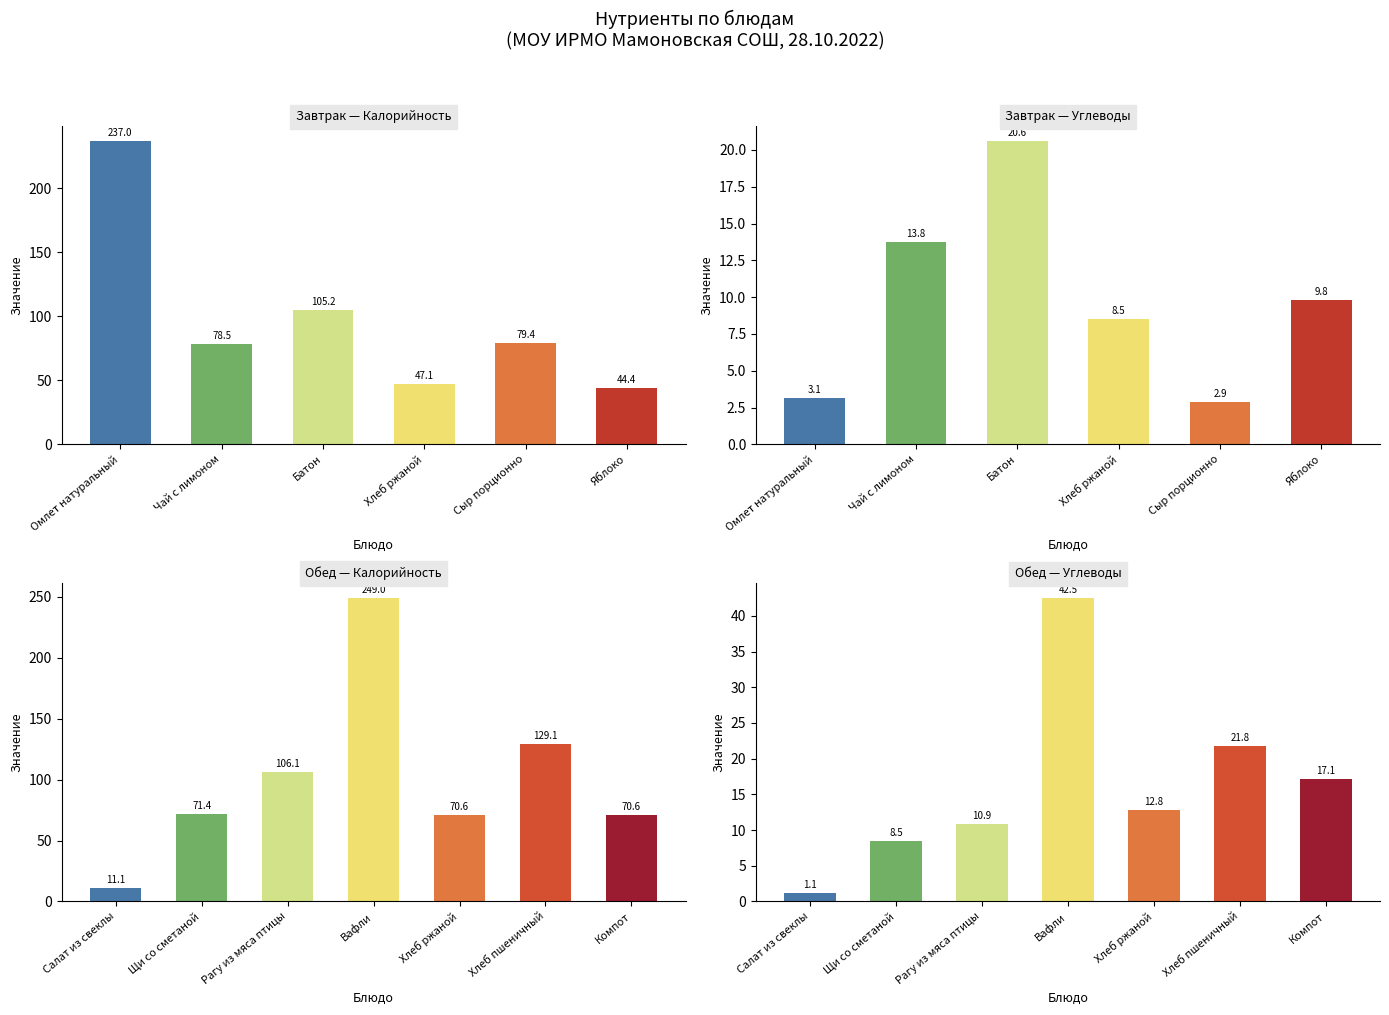

What is the label of the 5th bar from the left?

Хлеб ржаной